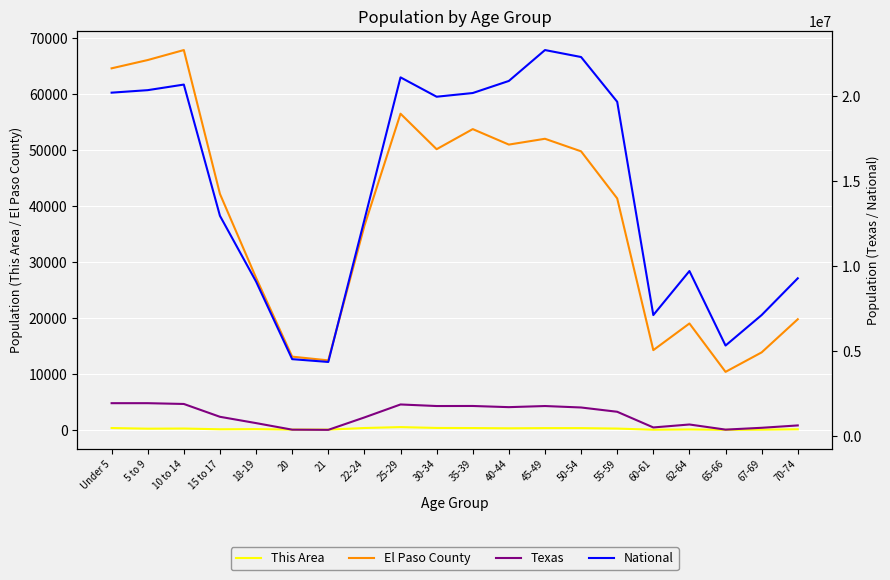

At how many categories does at least one series exceed 363881?

20